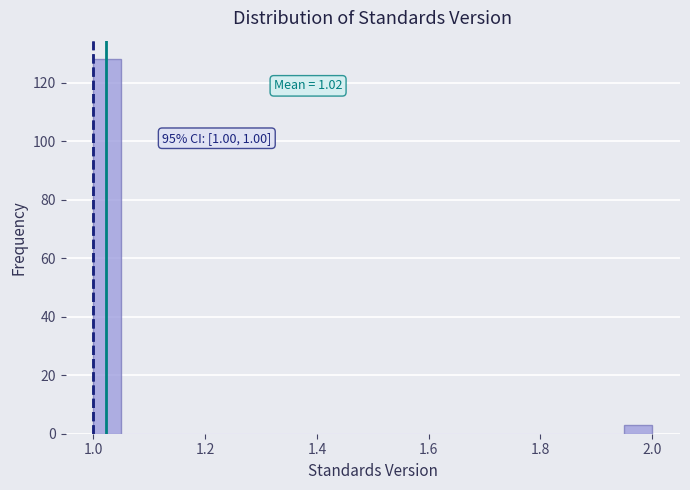

Read against the x-axis, roughly where is the centre of the tallest bar?

1.02